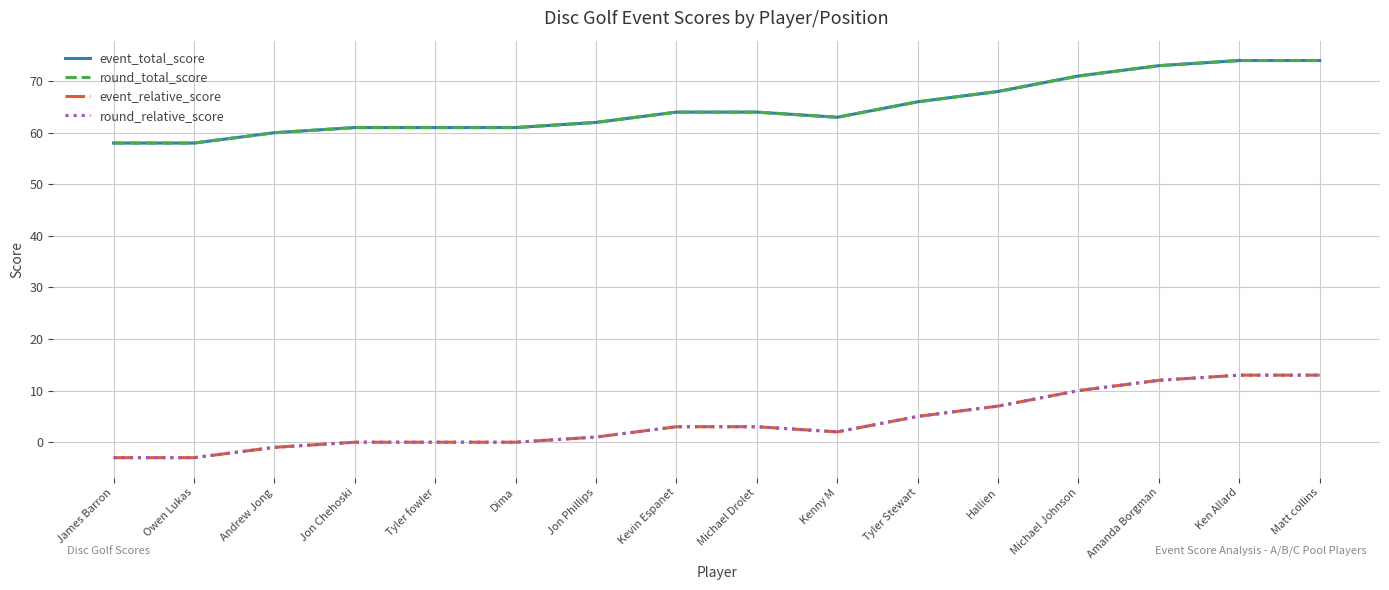

Which category has the lowest value across all series?

James Barron